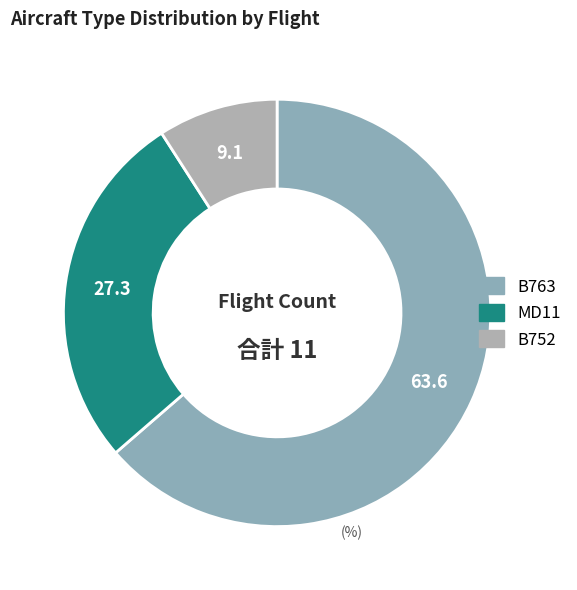

Is the sum of B752 and MD11 greater than half?

No